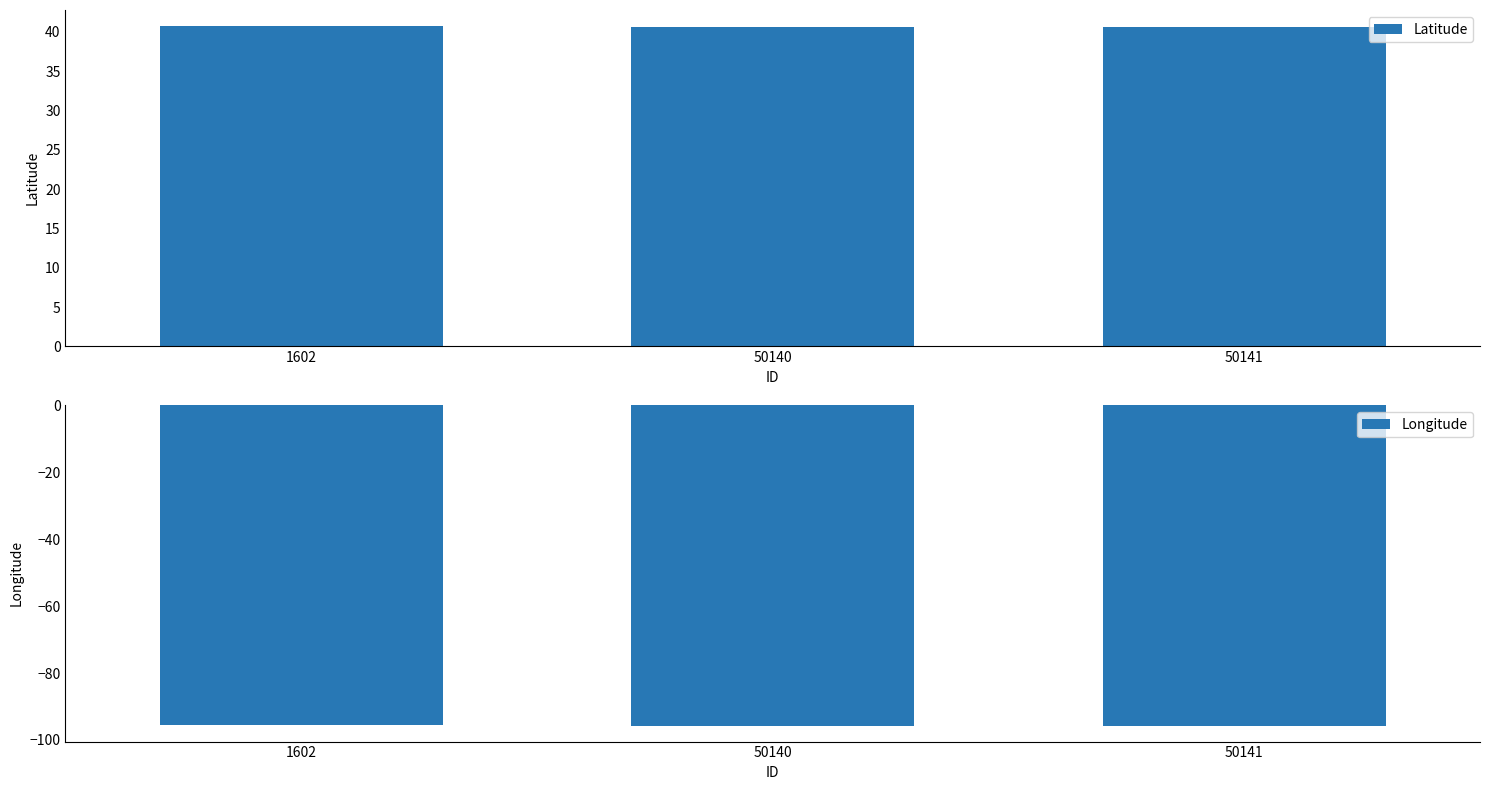

Is it true that Latitude equals 40.7 at 50141?

True